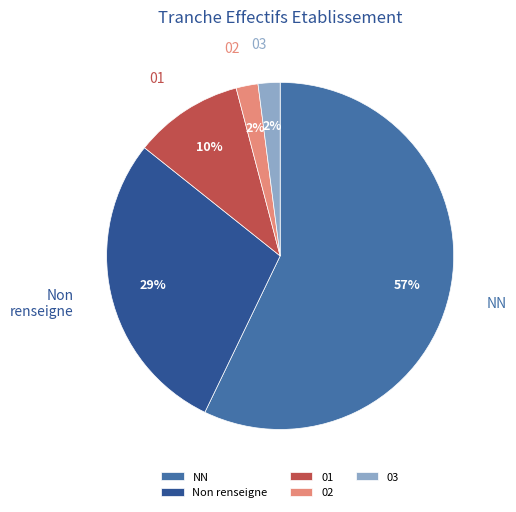

Do Non renseigne and 01 together represent more than half of the pie?

No